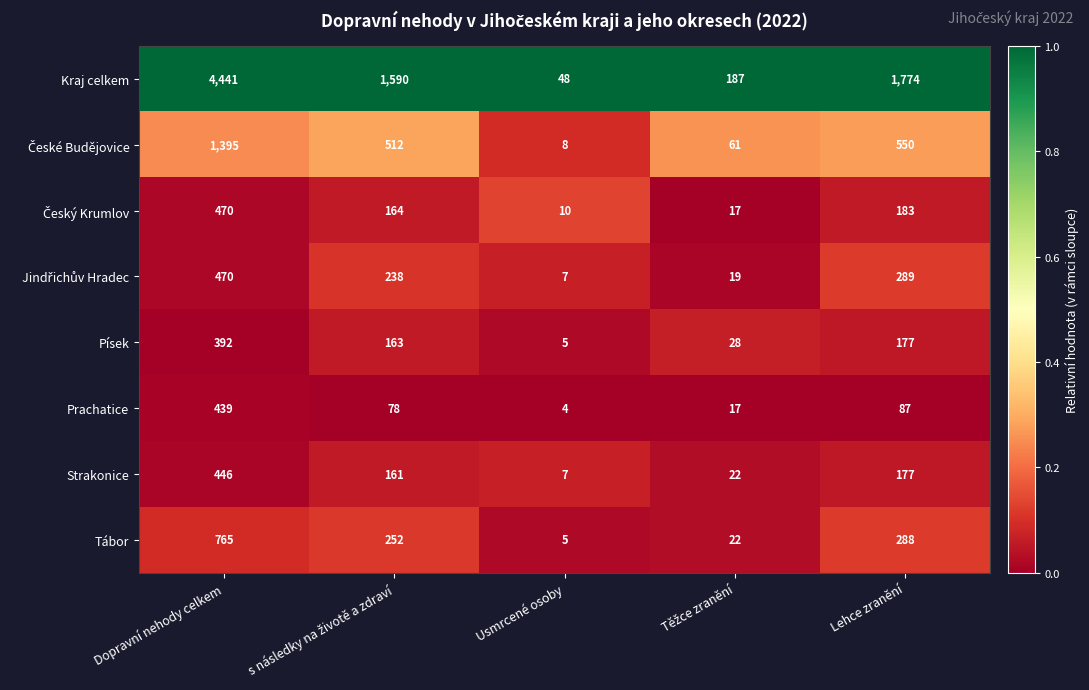

What is the greatest value displayed?

4441